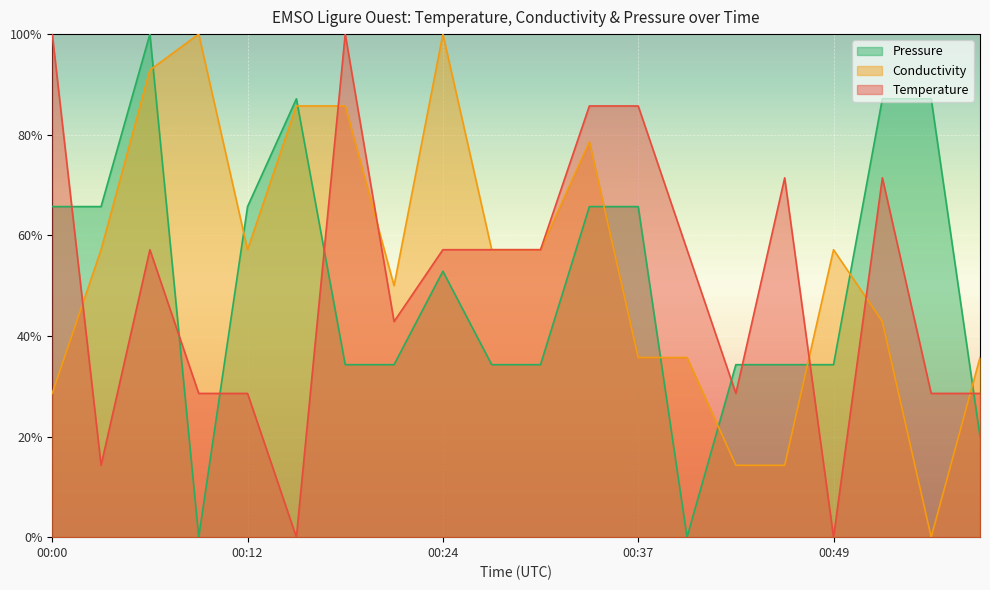

Which series has the largest total across all categories?

Conductivity